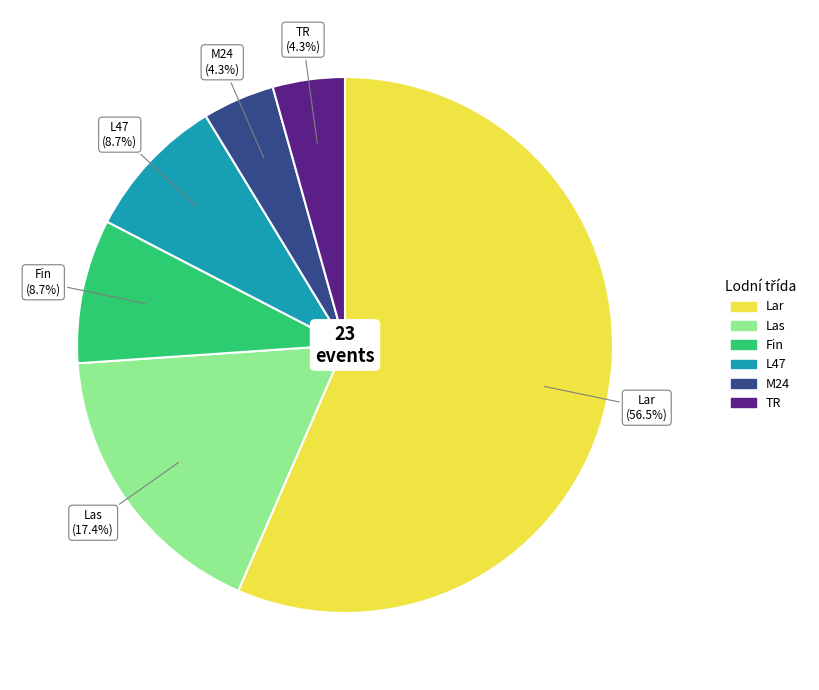

To the nearest percent, what is the average slice percentage?

17%